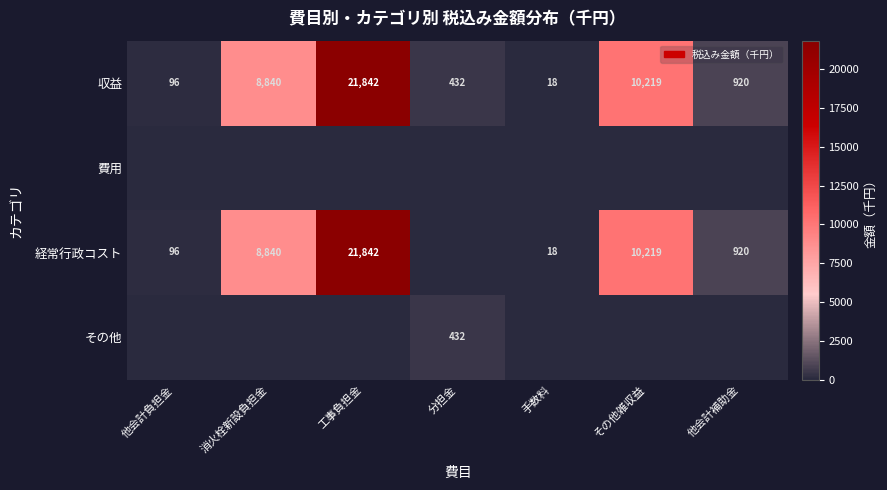

The value of その他 at 分担金 is 432. True or false?

True